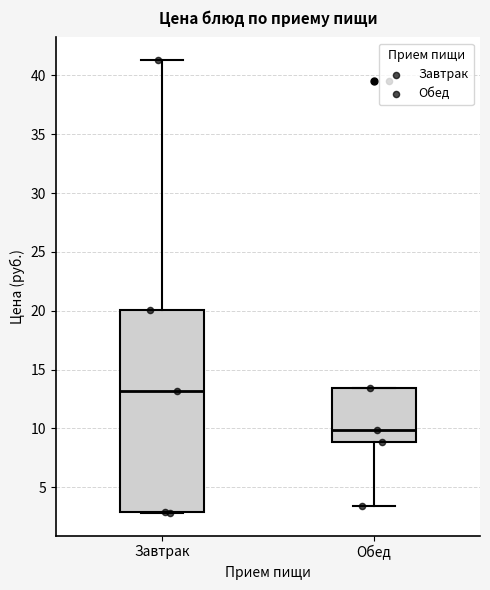

Reading left to right, transcribe this box plot: for each box, give where its median line is, the range the box spans, and where its two whiskers end, as read against the y-axis. The values are not printed on the chart, so give them approximately, as read against the axis.

Завтрак: median 13.0, box 3.0 to 20.0, whiskers 3.0 to 41.5
Обед: median 10.0, box 9.0 to 13.5, whiskers 3.5 to 13.5